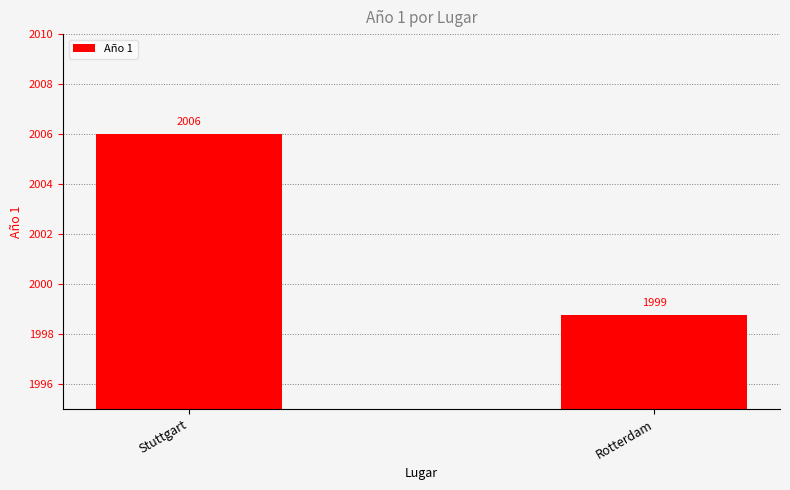

What is the ratio of the value at Rotterdam to the value at Stuttgart?

1.0